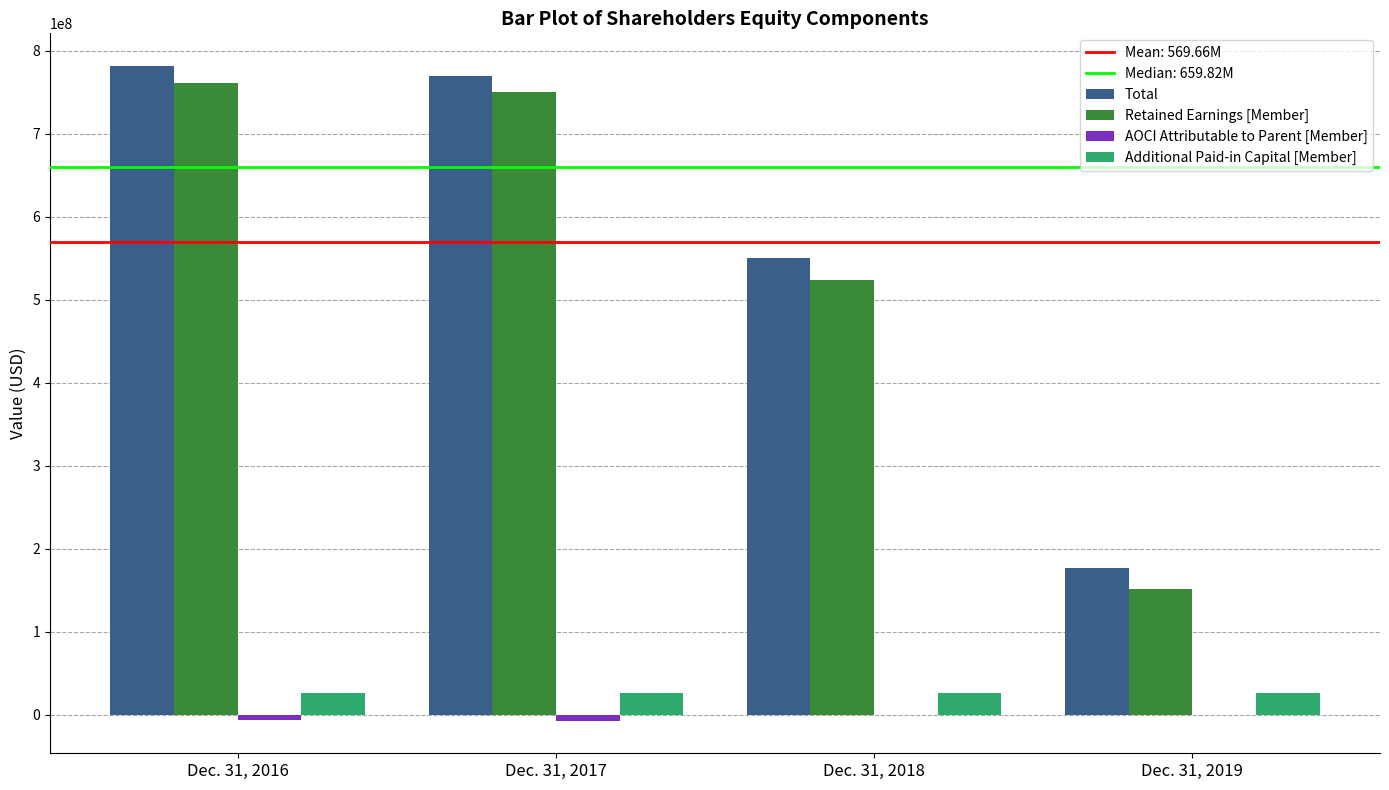

What is the sum of all Retained Earnings [Member] values?

2186715000